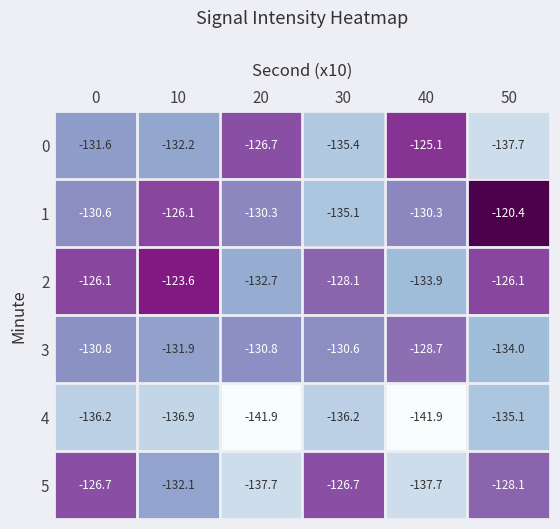

What is the approximate value of 2 at 0?

-126.1